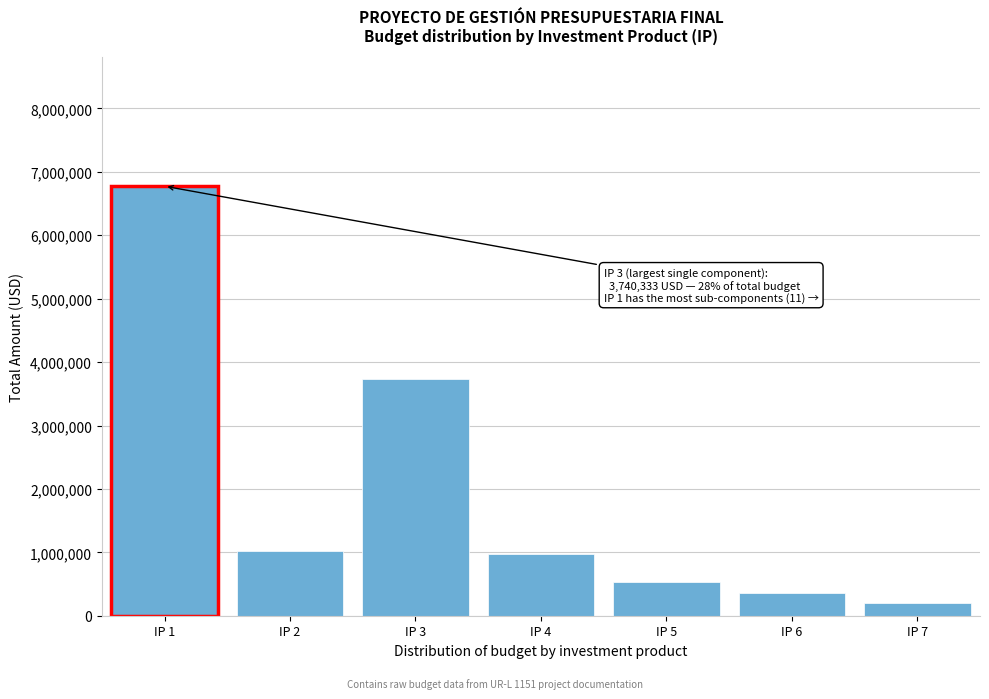

Between IP 2 and IP 1, which is larger?

IP 1